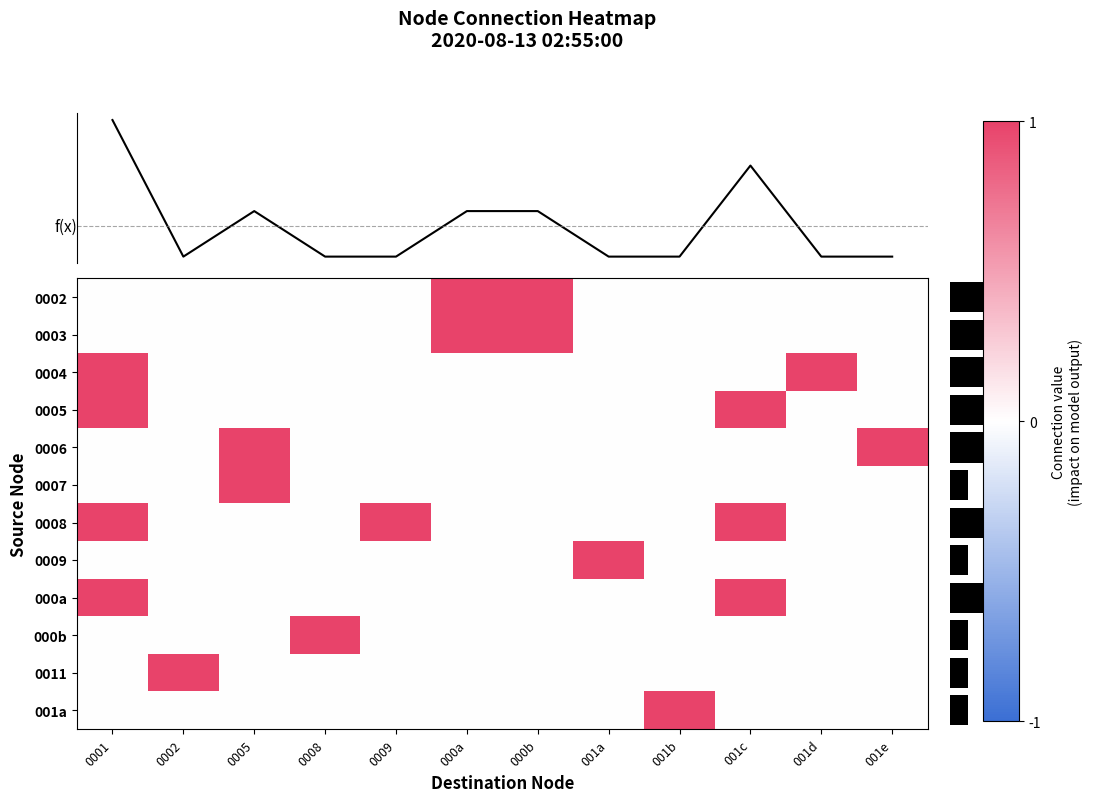

At which label is 0009 closest to 0?

0001